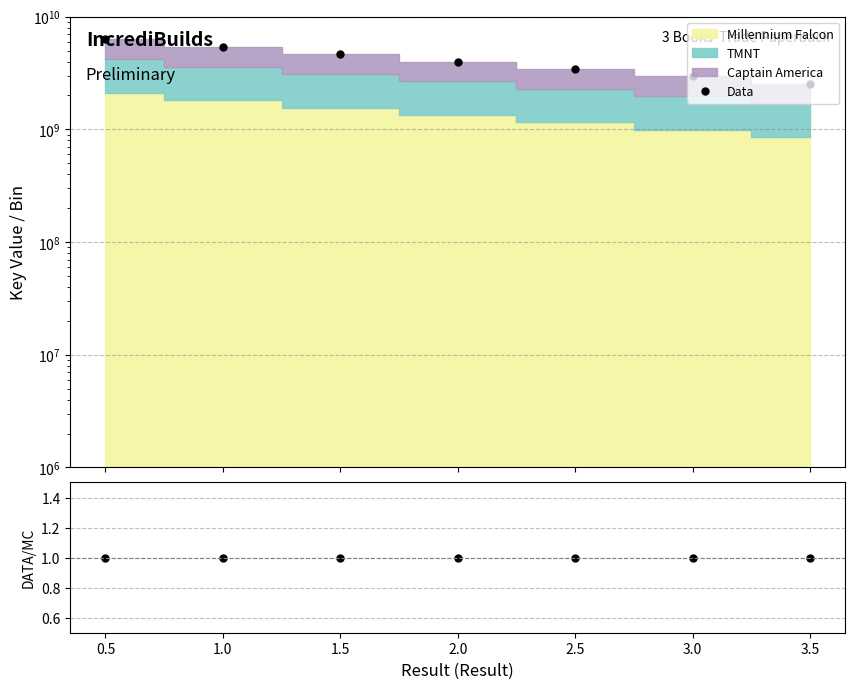

True or false: Ratio has more than 0 points higher than both neighbors.

False